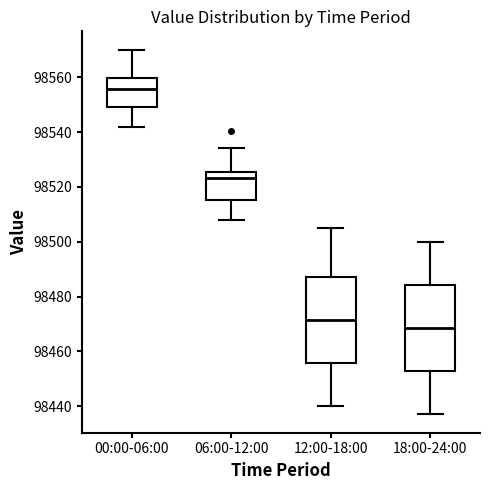

Where is the upper edge of the box for 12:00-18:00 on the y-axis? The values are not printed on the chart, so give them approximately, as read against the axis.

98488